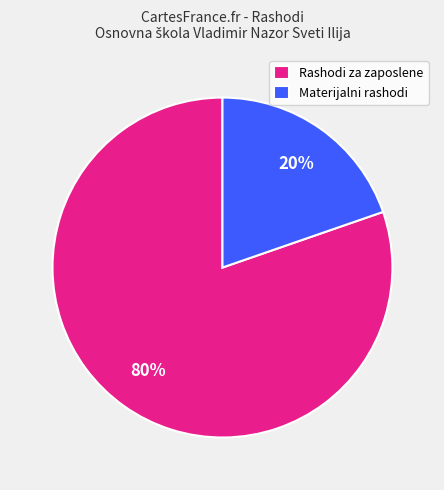

To the nearest percent, what is the average slice percentage?

50%